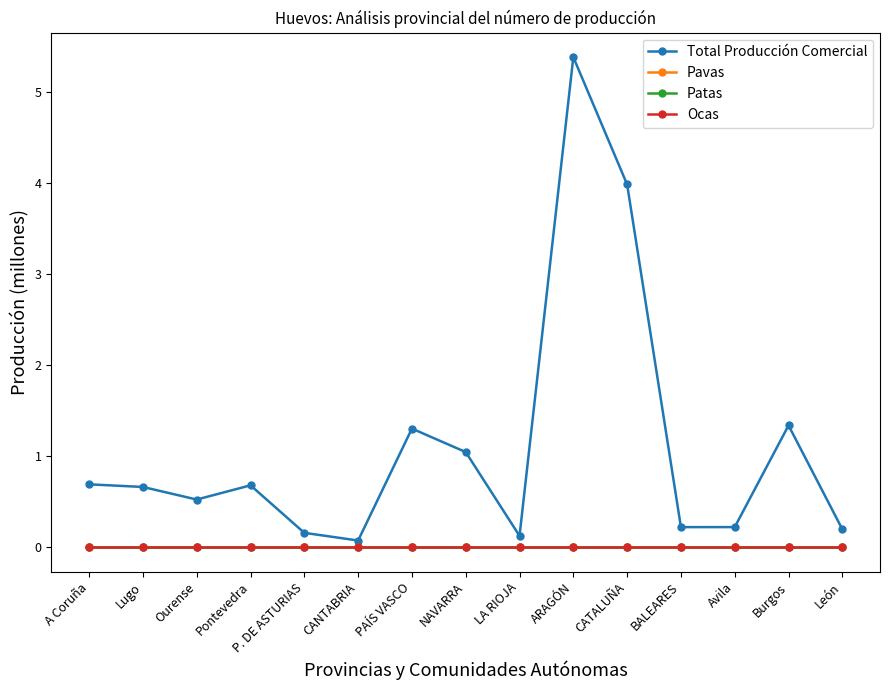

What is the label of the 14th point from the left?

Burgos